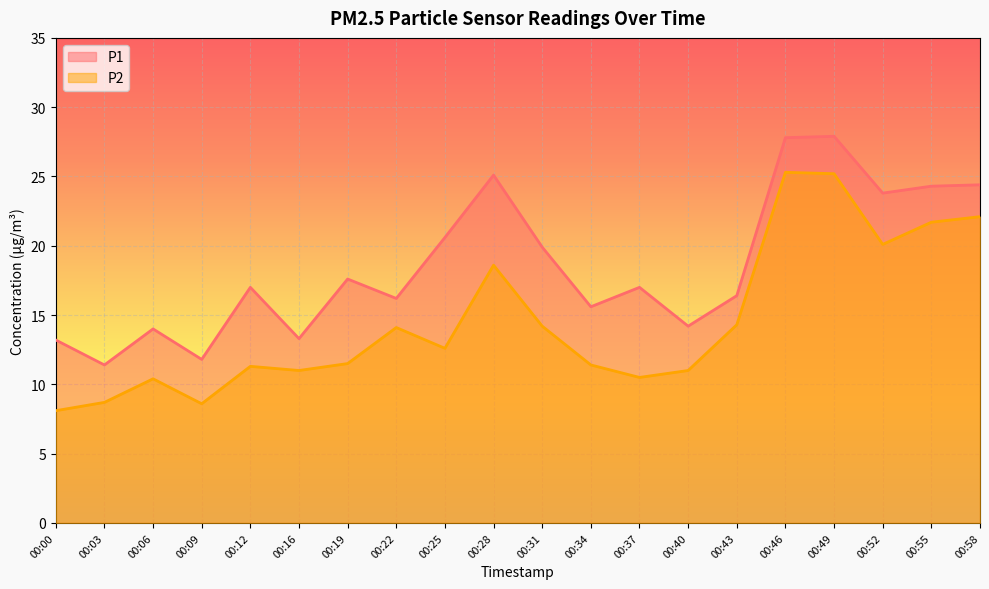

How many values in the P1 series are below 17?

9